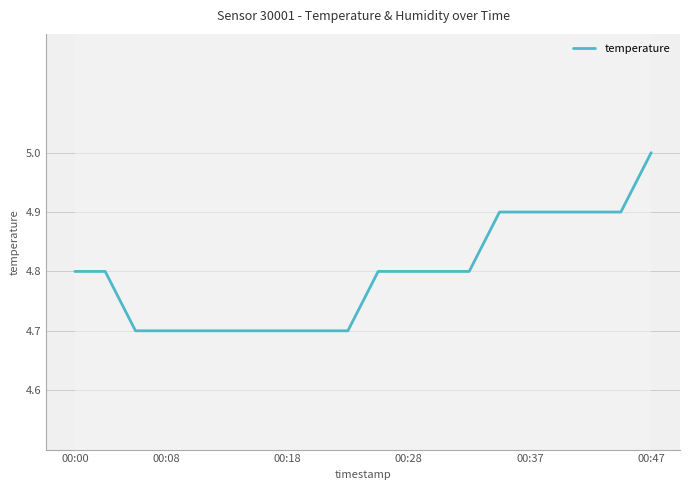

Which label corresponds to the smallest value in the chart?

00:18